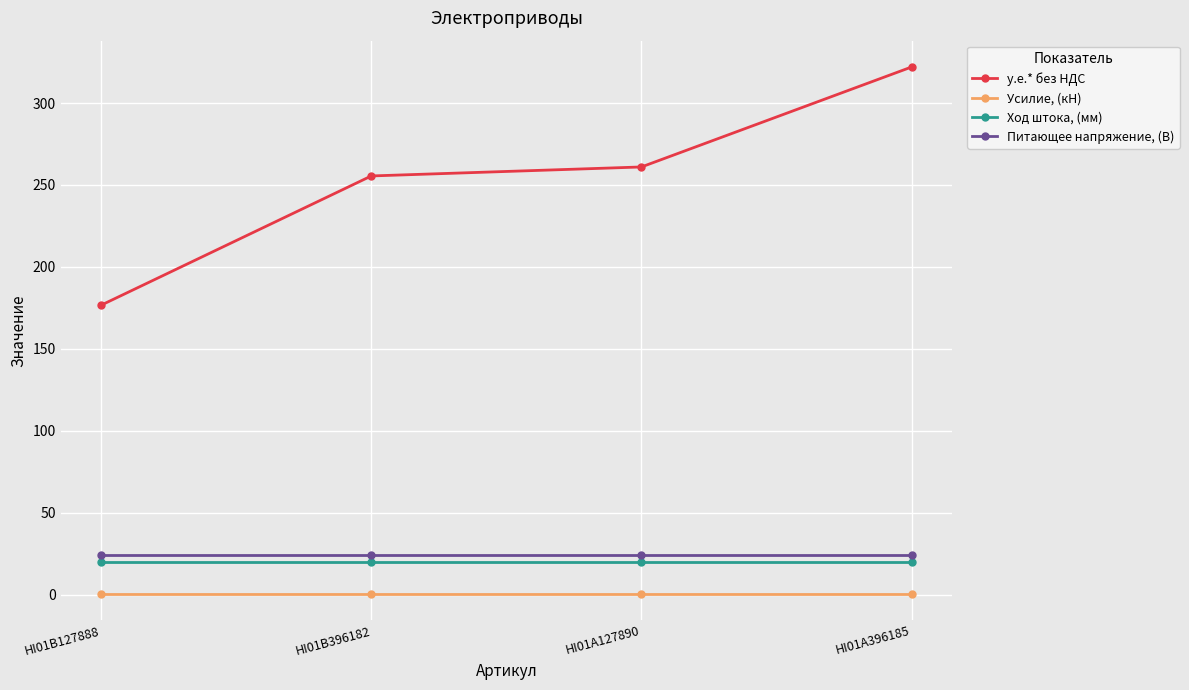

What is the label of the 1st point from the left?

HI01B127888